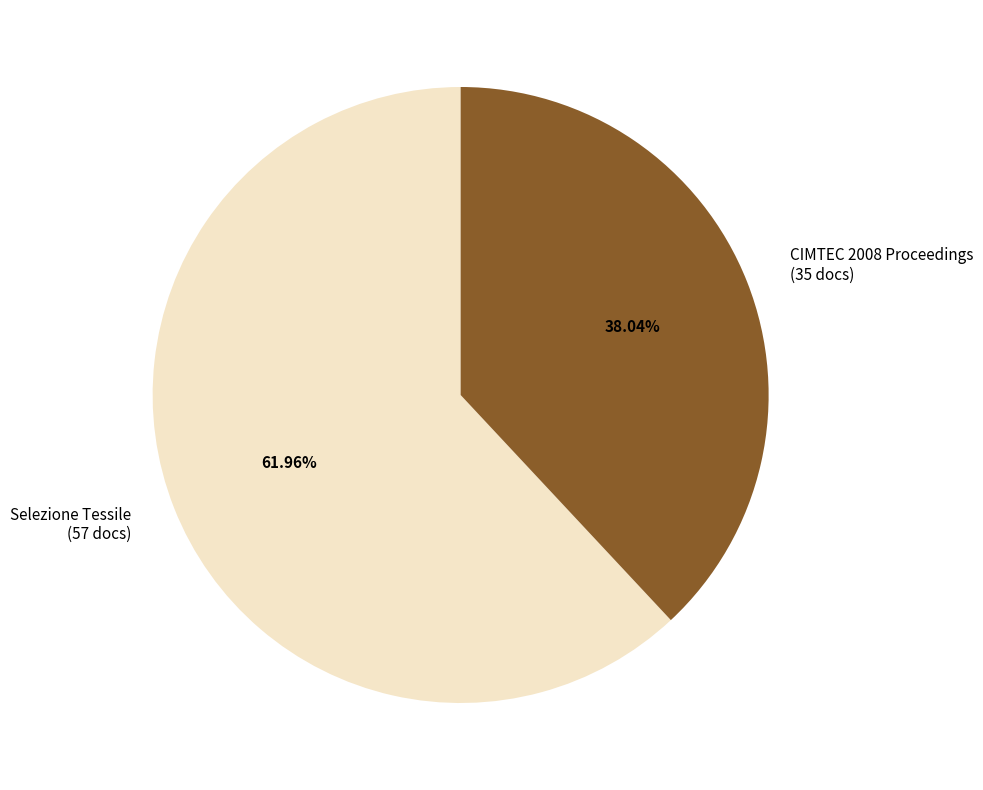

What percentage is the CIMTEC 2008 Proceedings slice, to the nearest percent?

38%